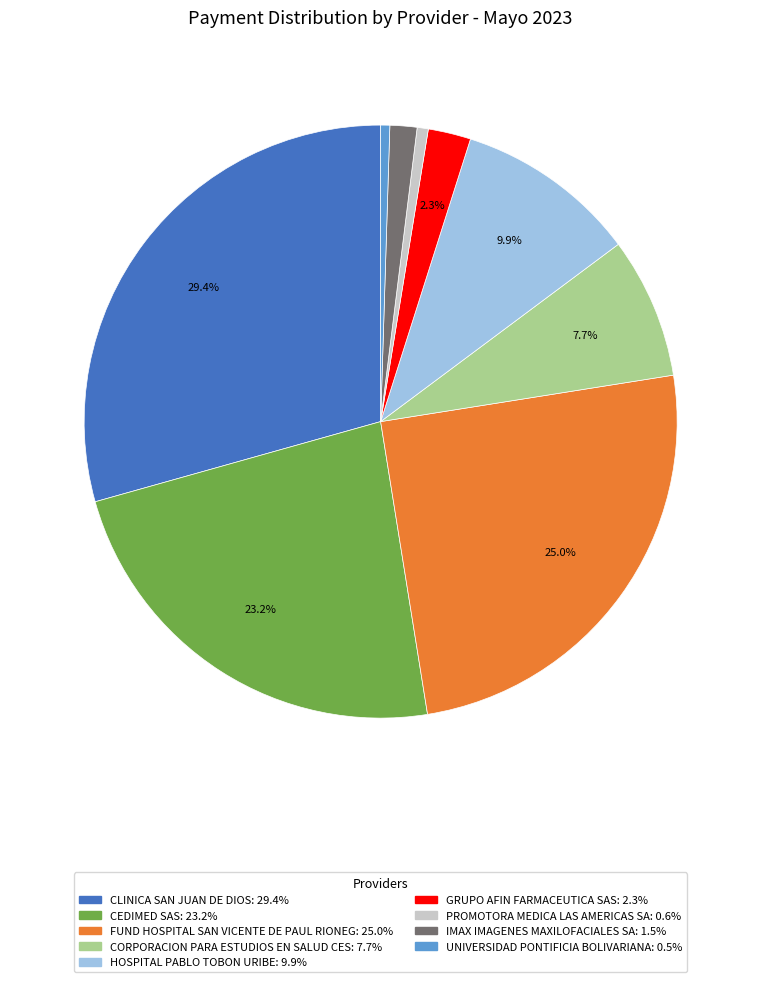

How many segments does this pie chart have?

9